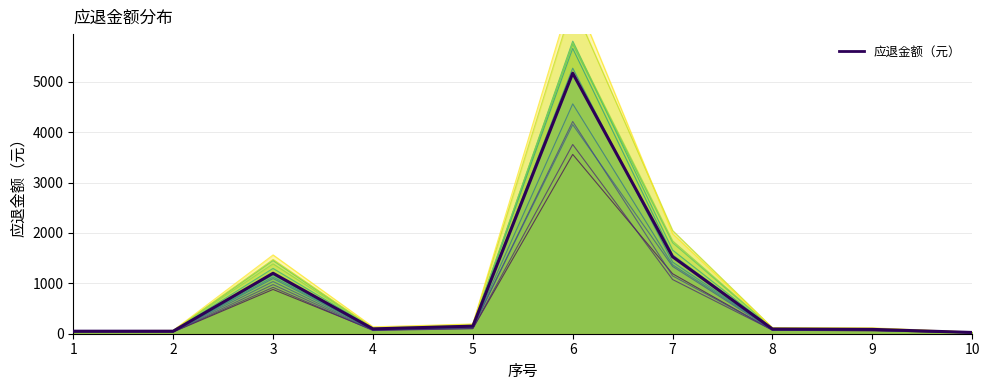

The value at 6 is 1055. True or false?

False